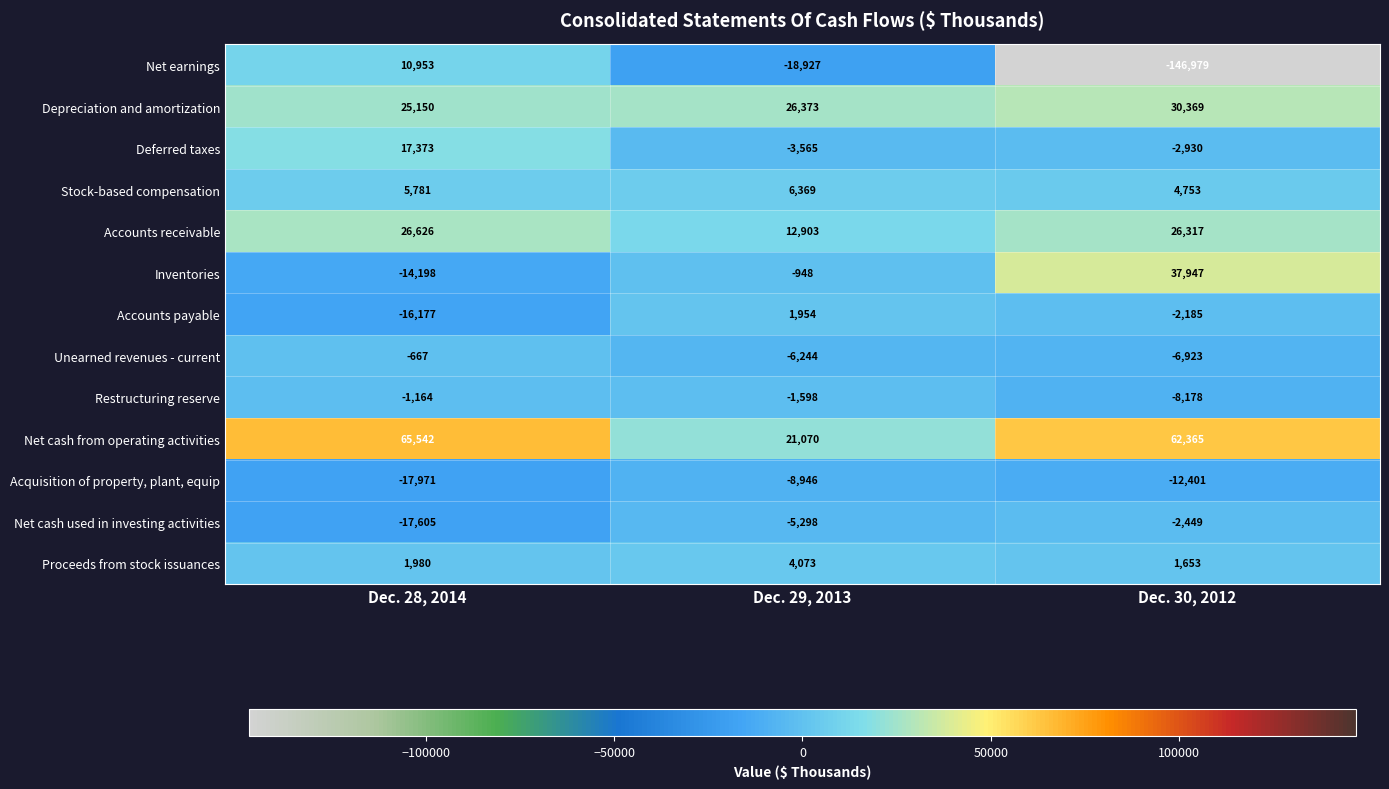

How many negative values does the Deferred taxes series have?

2